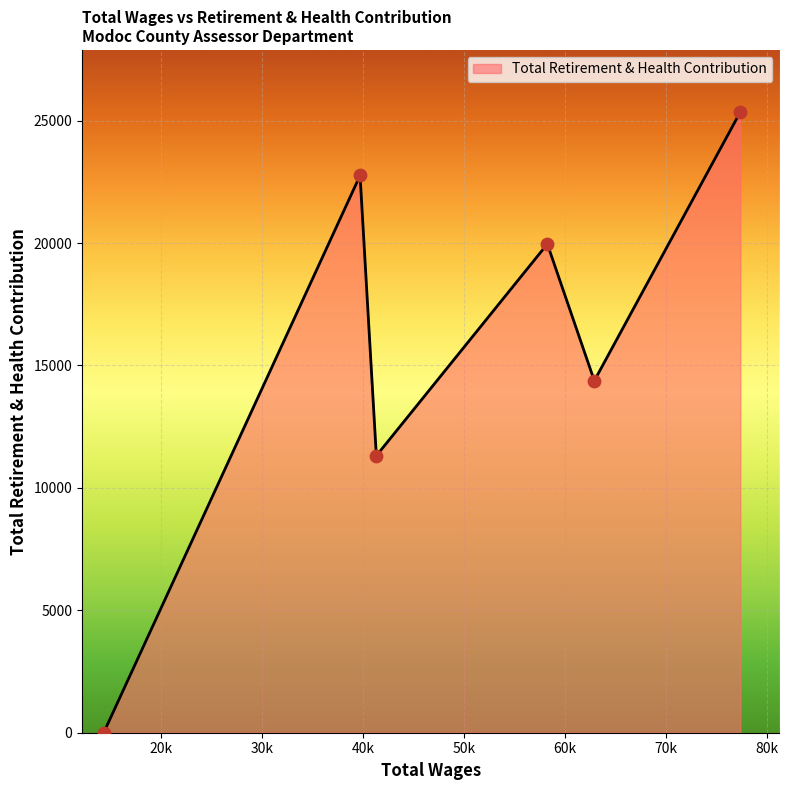

What is the maximum value shown in the chart?

25353